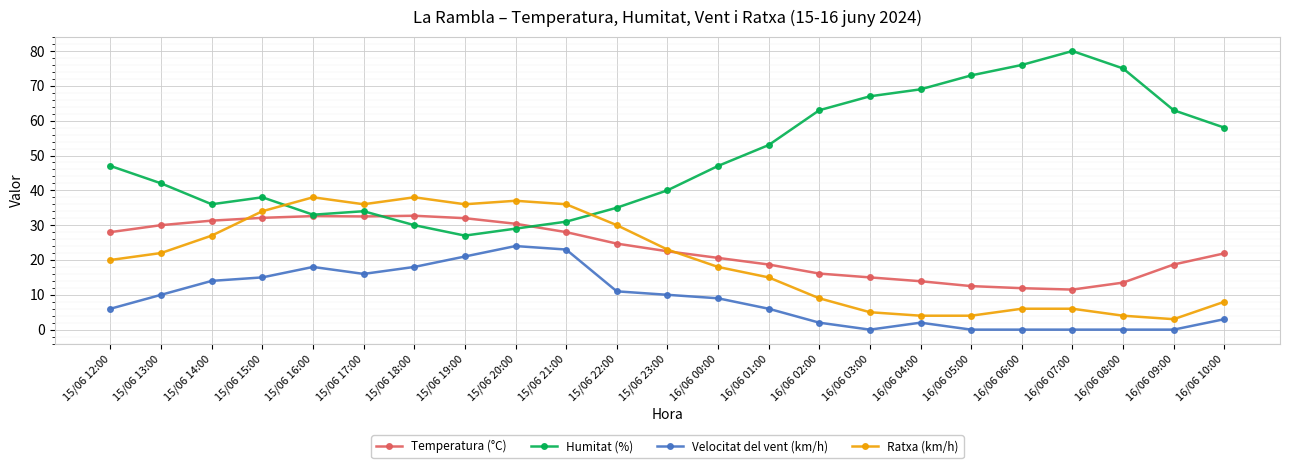

What is the label of the 3rd point from the left?

15/06 14:00